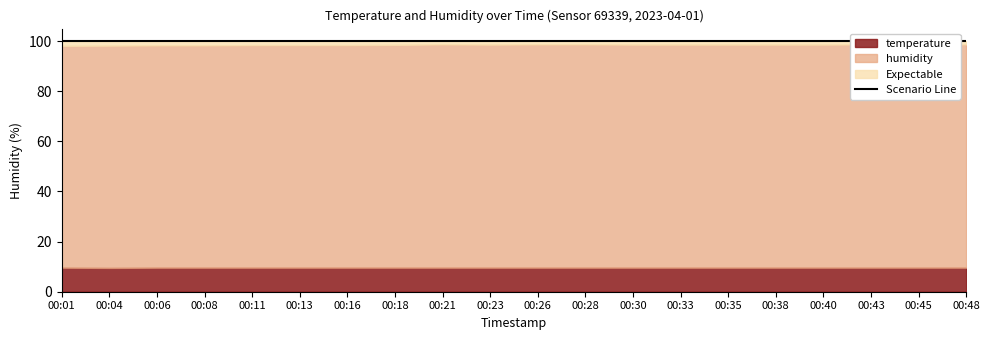

True or false: temperature and humidity cross at least once.

False